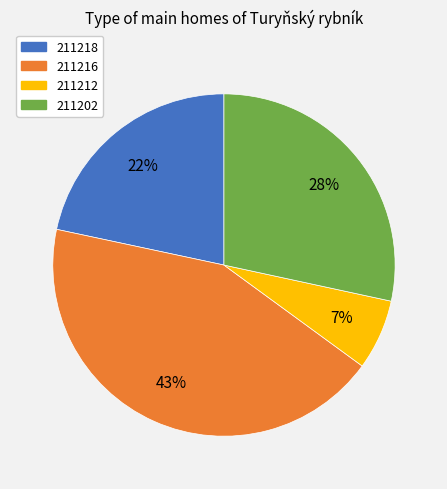

How many segments does this pie chart have?

4